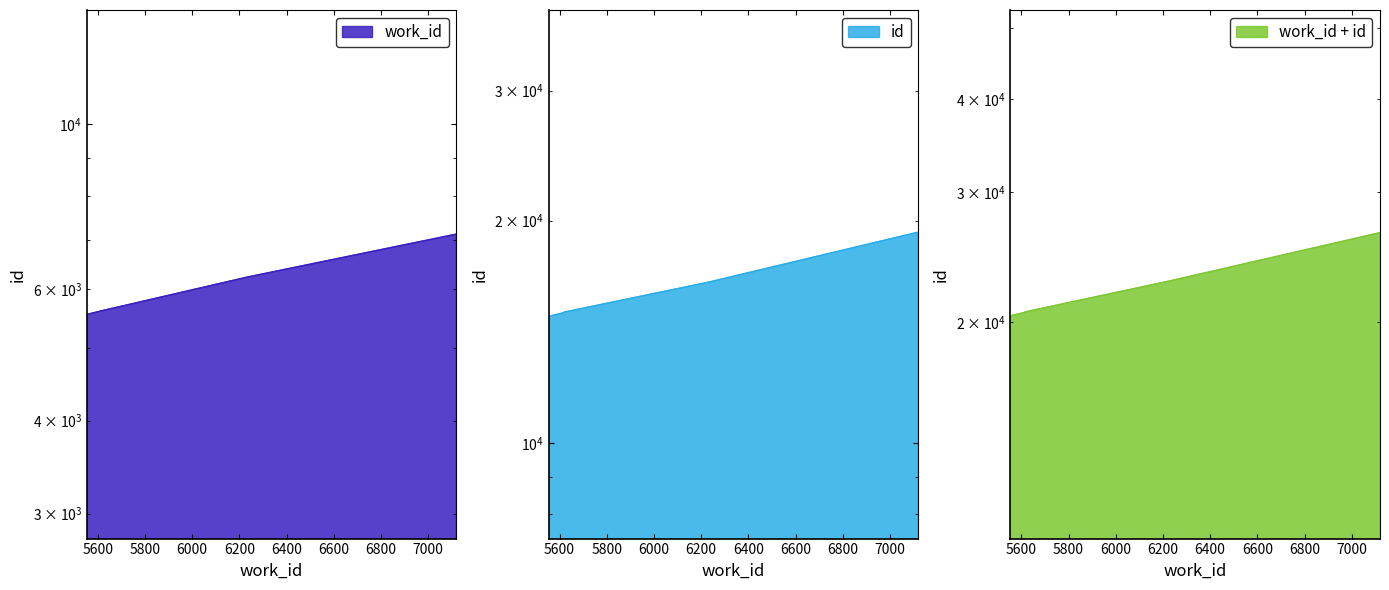

Is it true that id equals 26584 at 7120?

False